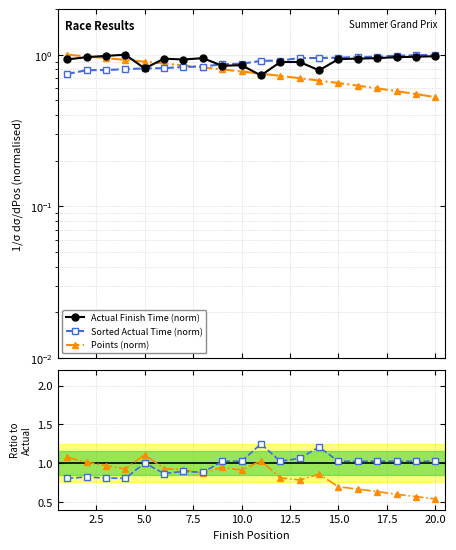

Rank the series at 20.0 from lowest to highest value.

Points (norm), Actual Finish Time (norm), Sorted Actual Time (norm), Points/Actual, Sorted/Actual